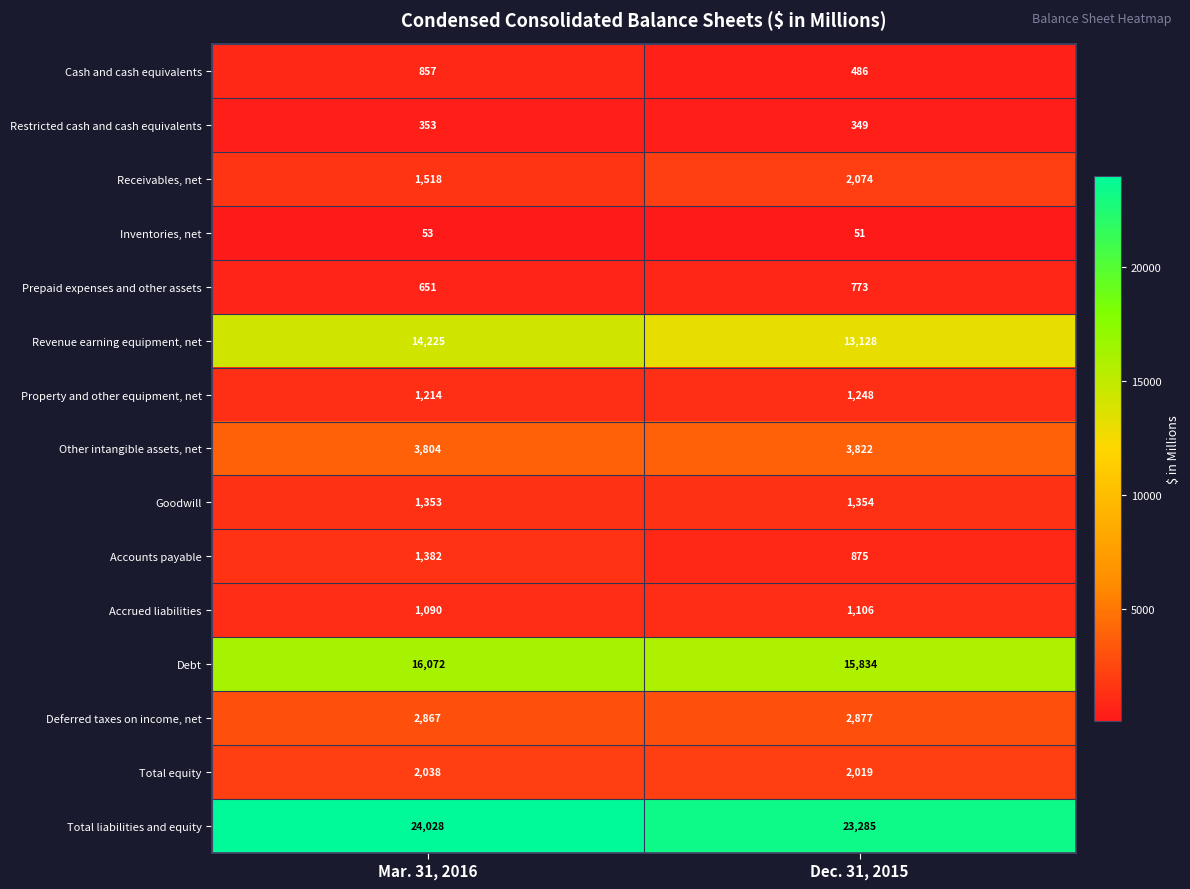

What is the difference between the Debt values at Dec. 31, 2015 and Mar. 31, 2016?

238